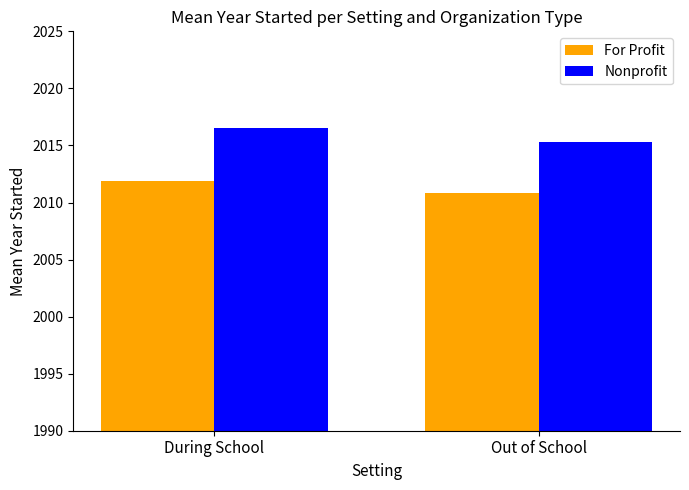

What is the total value across all series at Out of School?

4026.1